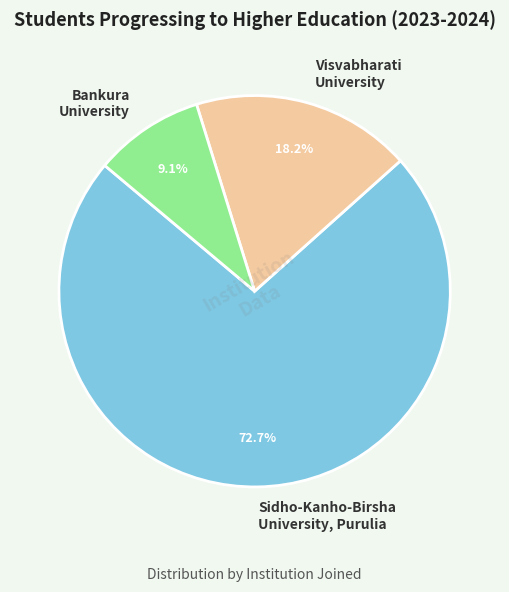

To the nearest percent, what portion does Visvabharati University represent?

18%